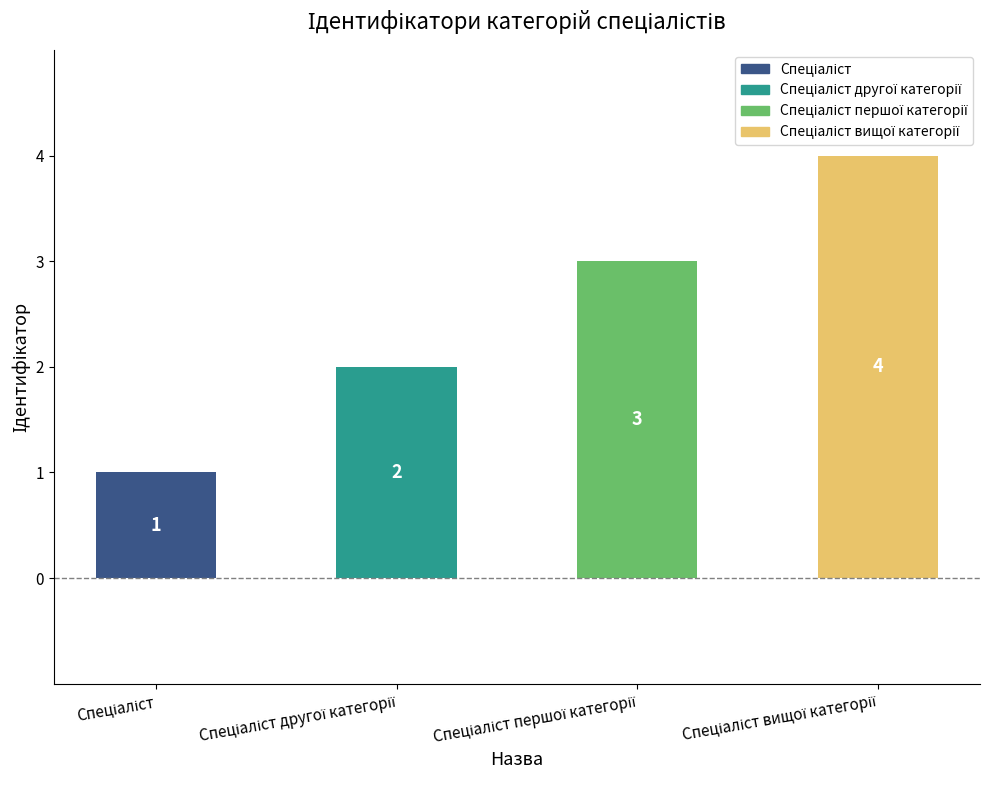

What is the value of the 1st bar from the left?

1